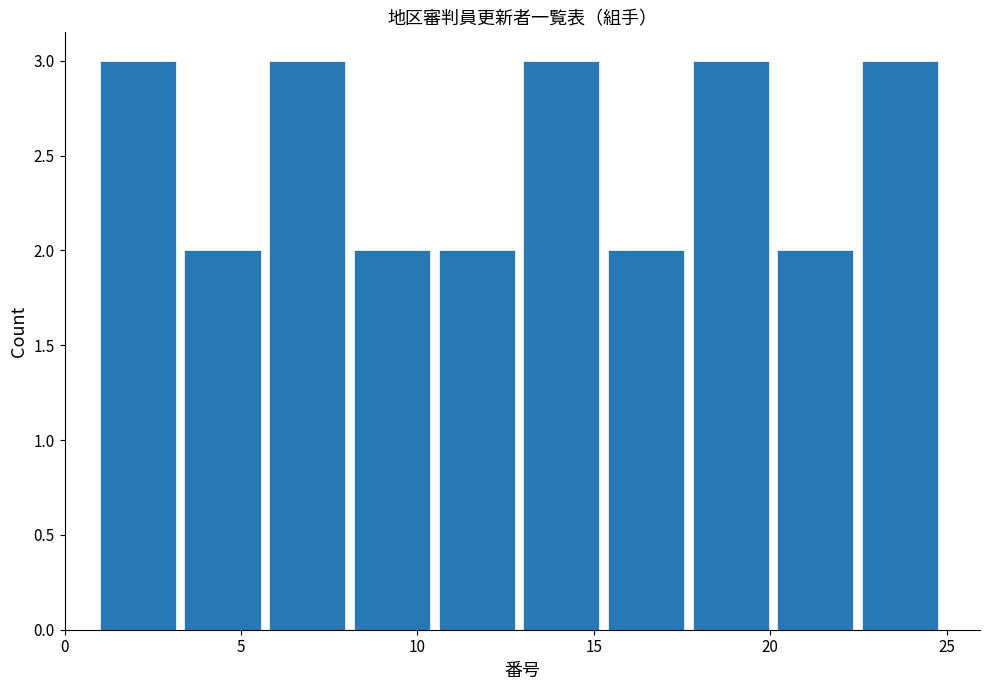

How tall is the bar that spans 10.6 to 13.0 on the x-axis? Neither the bar edges nor the heights are printed on the chart, so give them approximately, as read against the axes.

2